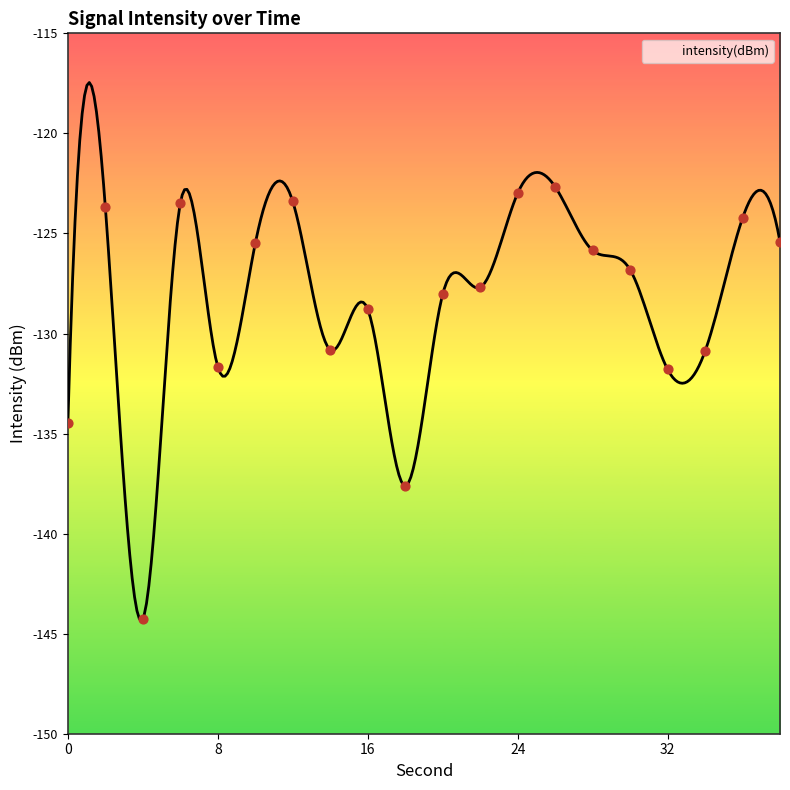

Which has a higher value, 0 or 38?

38